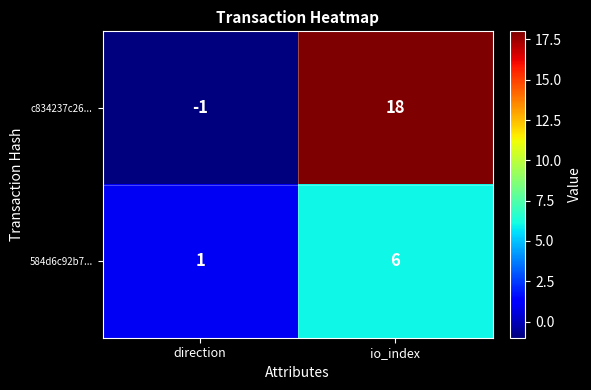

The value of c834237c26... at direction is -2. True or false?

False